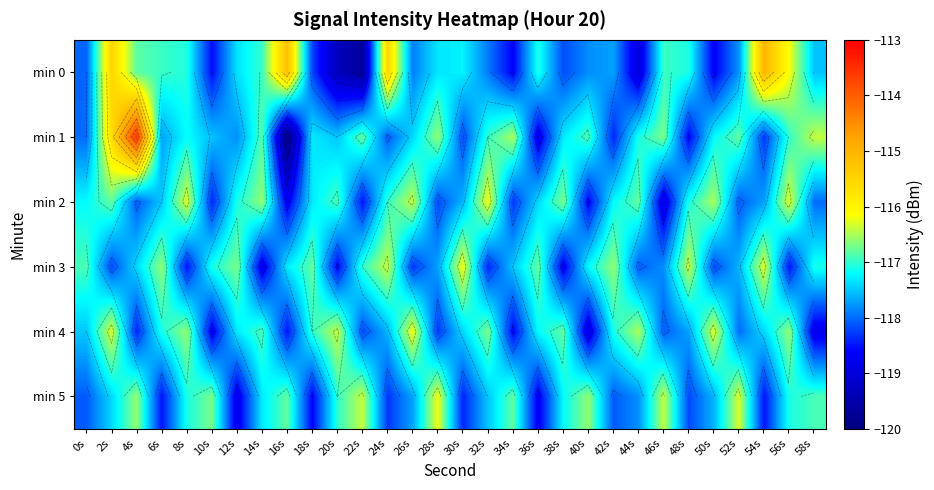

Which series has the largest total across all categories?

min 1